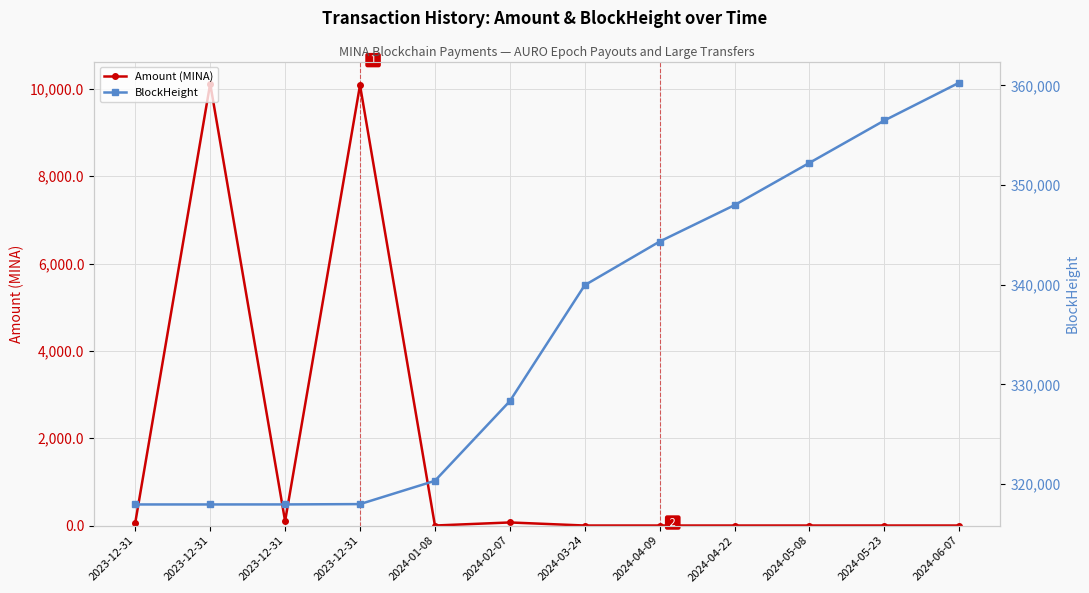

True or false: Amount (MINA) has more than 0 interior local peaks.

True